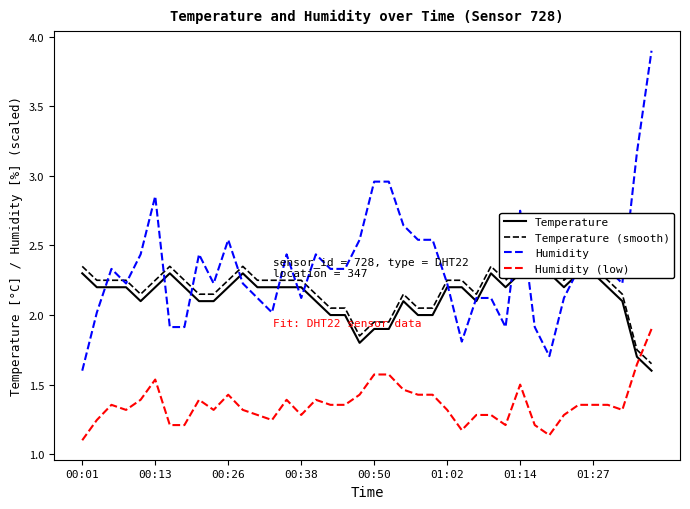

What is the label of the 28th point from the right?

12